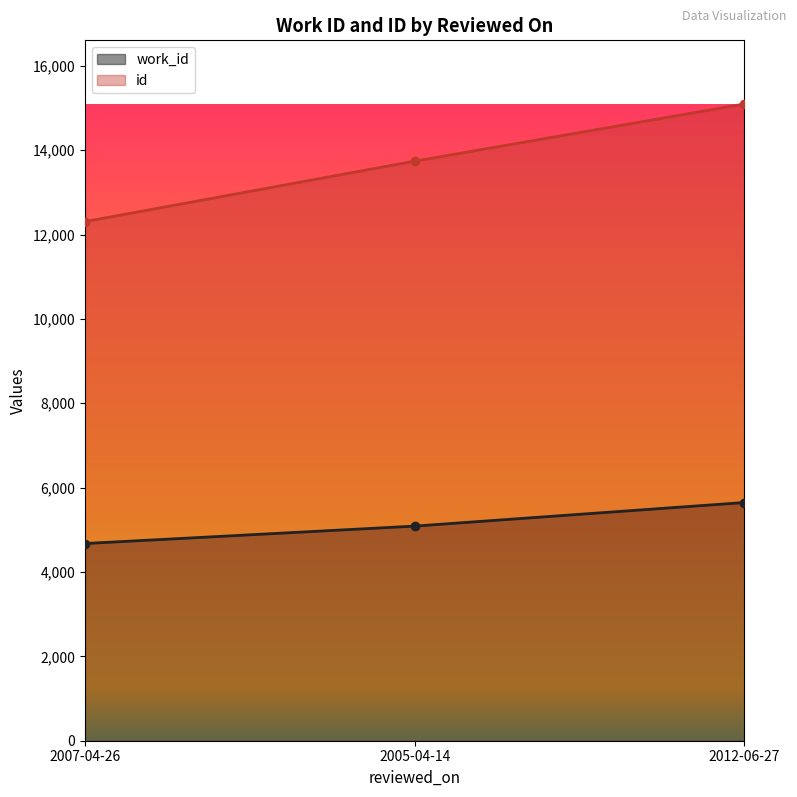

List the series in order of their peak value, lowest first.

work_id, id